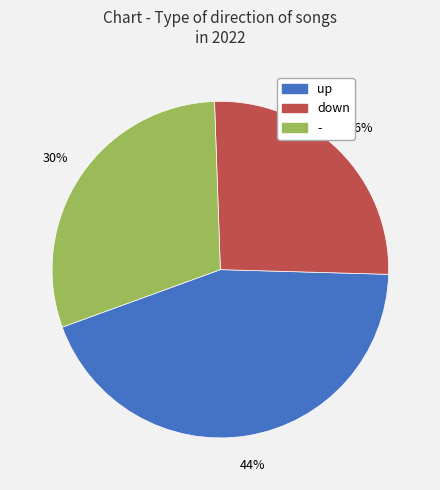

How many segments does this pie chart have?

3